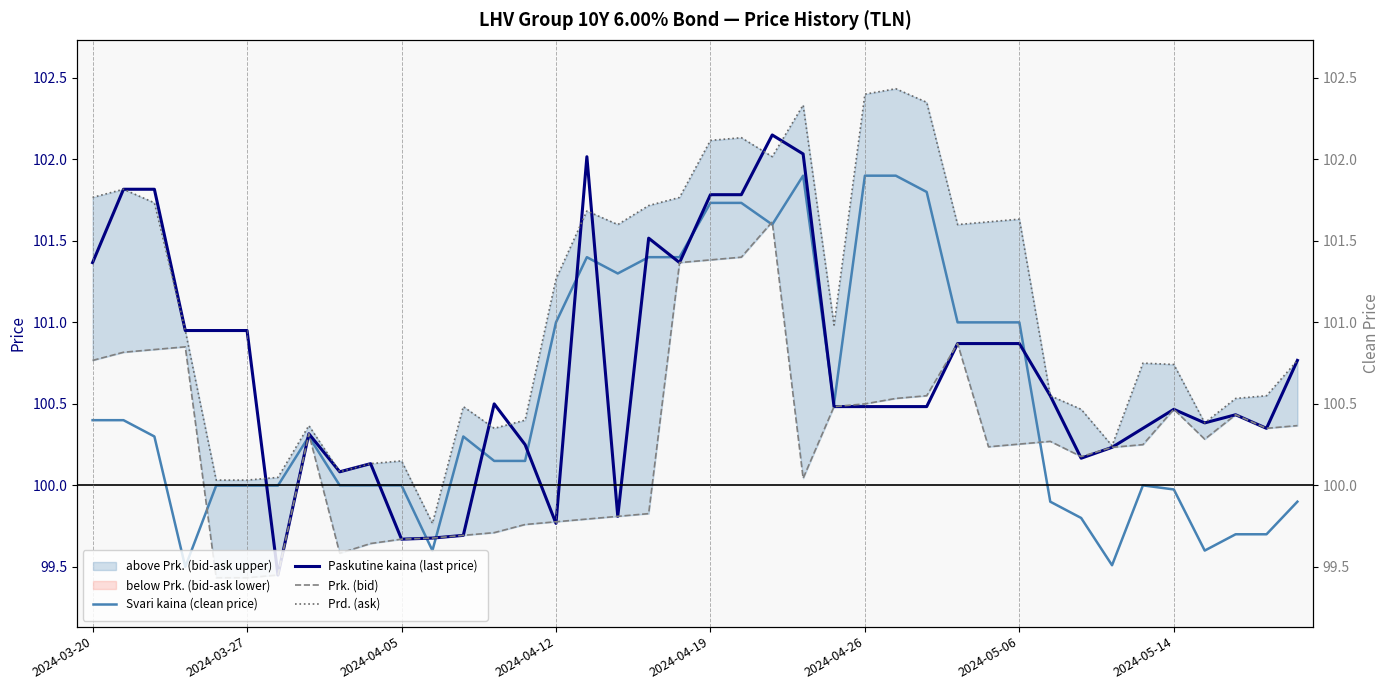

The value of Paskutine kaina (last price) at 13 is 51.3. True or false?

False